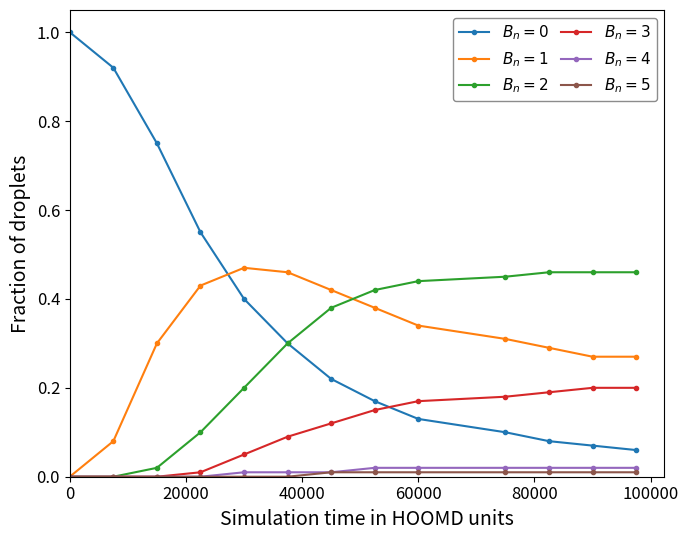

What is the greatest value displayed?

1.0